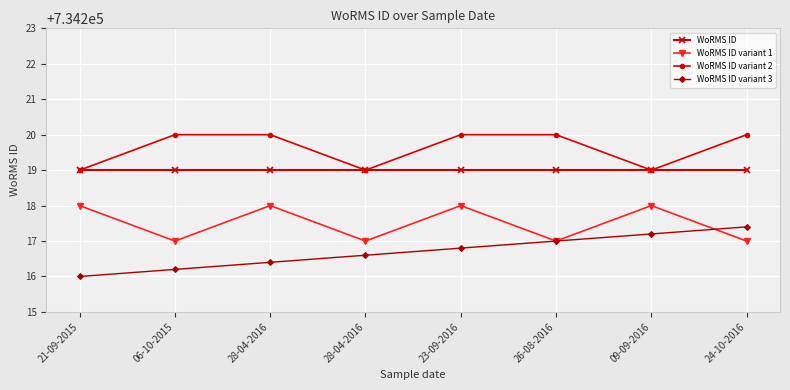

Where is WoRMS ID nearest to the value 734219?

21-09-2015